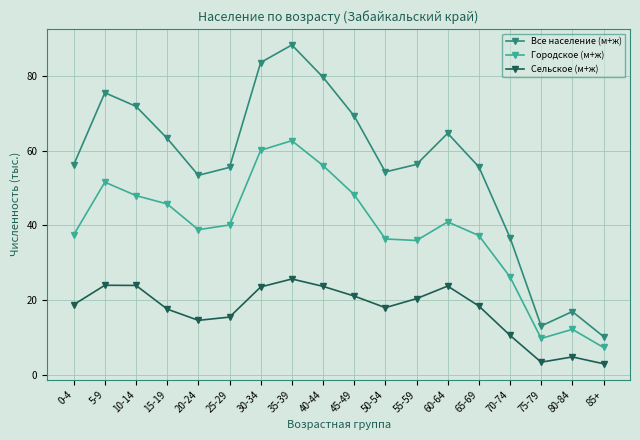

What is the average value of the Все население (м+ж) series?

55.8